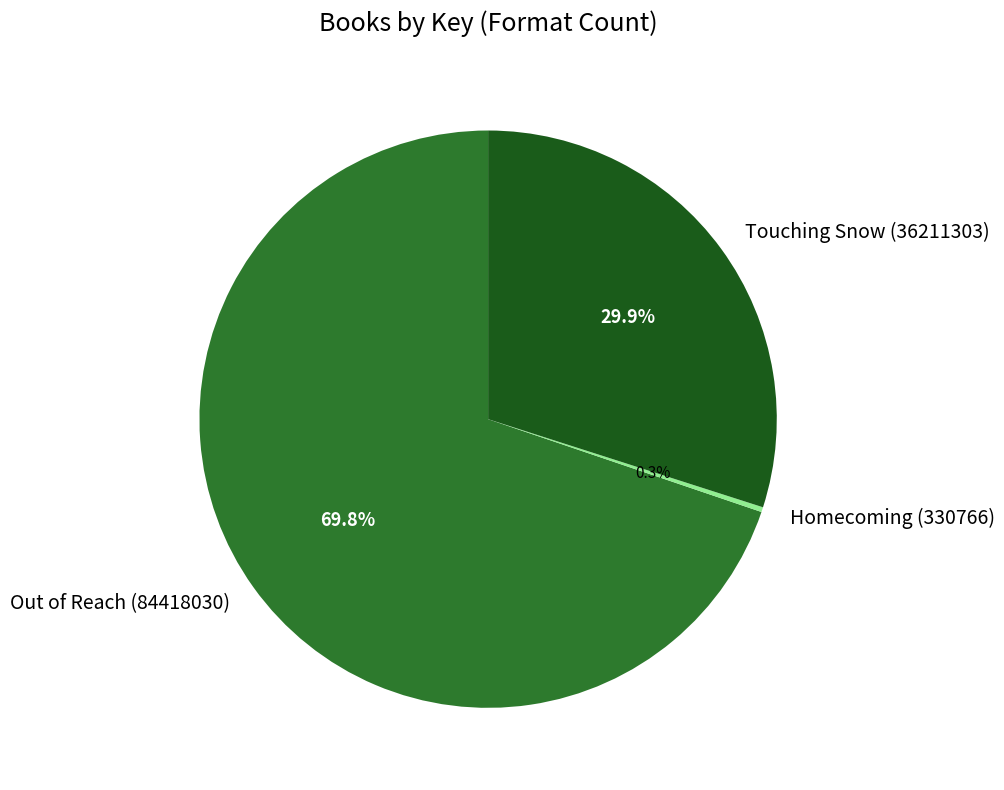

To the nearest percent, what percentage of the pie is Touching Snow (36211303)?

30%